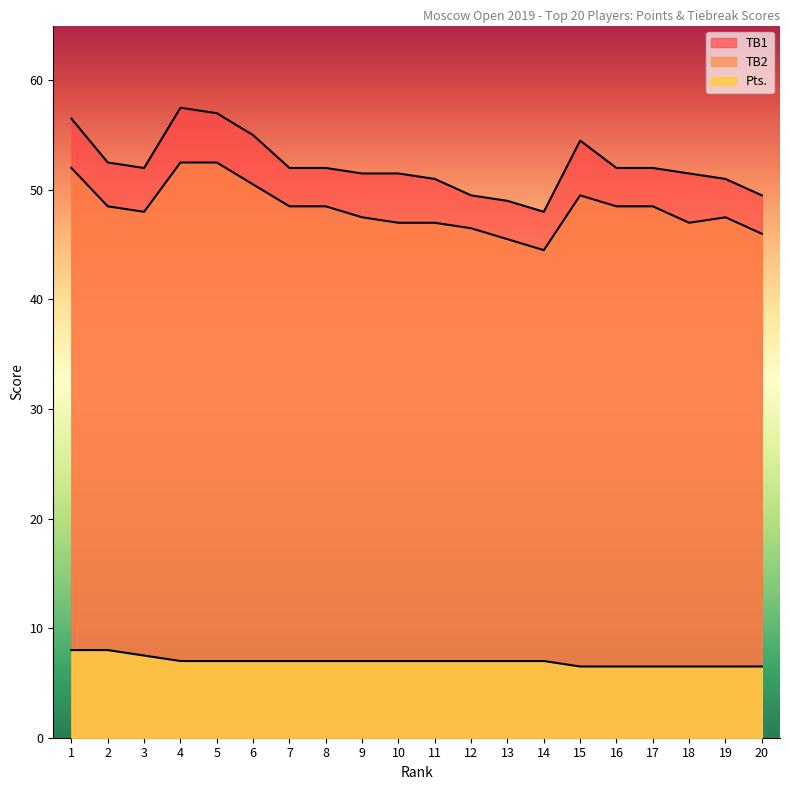

Reading right to left, list all the values displayed in this chart.

TB1: 20=49.5	19=51.0	18=51.5	17=52.0	16=52.0	15=54.5	14=48.0	13=49.0	12=49.5	11=51.0	10=51.5	9=51.5	8=52.0	7=52.0	6=55.0	5=57.0	4=57.5	3=52.0	2=52.5	1=56.5
TB2: 20=46.0	19=47.5	18=47.0	17=48.5	16=48.5	15=49.5	14=44.5	13=45.5	12=46.5	11=47.0	10=47.0	9=47.5	8=48.5	7=48.5	6=50.5	5=52.5	4=52.5	3=48.0	2=48.5	1=52.0
Pts.: 20=6.5	19=6.5	18=6.5	17=6.5	16=6.5	15=6.5	14=7.0	13=7.0	12=7.0	11=7.0	10=7.0	9=7.0	8=7.0	7=7.0	6=7.0	5=7.0	4=7.0	3=7.5	2=8.0	1=8.0